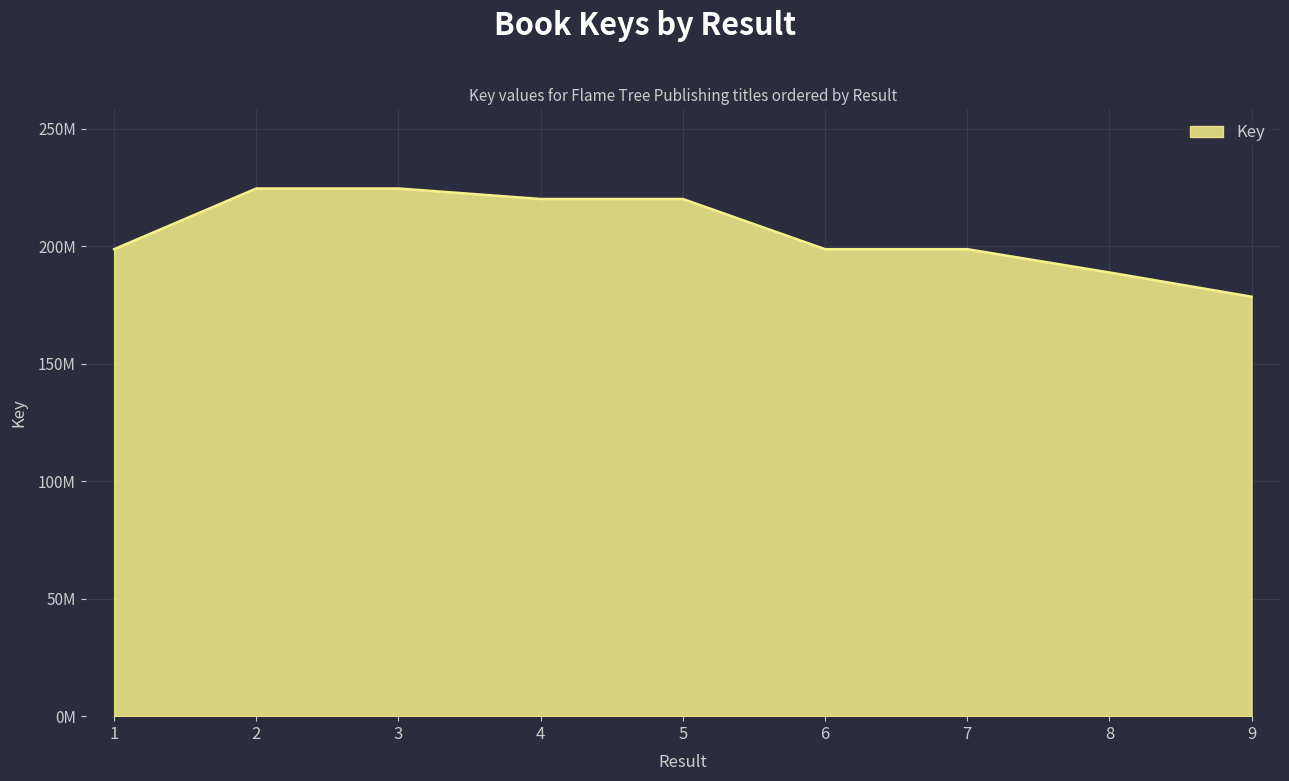

Where is the data nearest to the value 201592993?

1